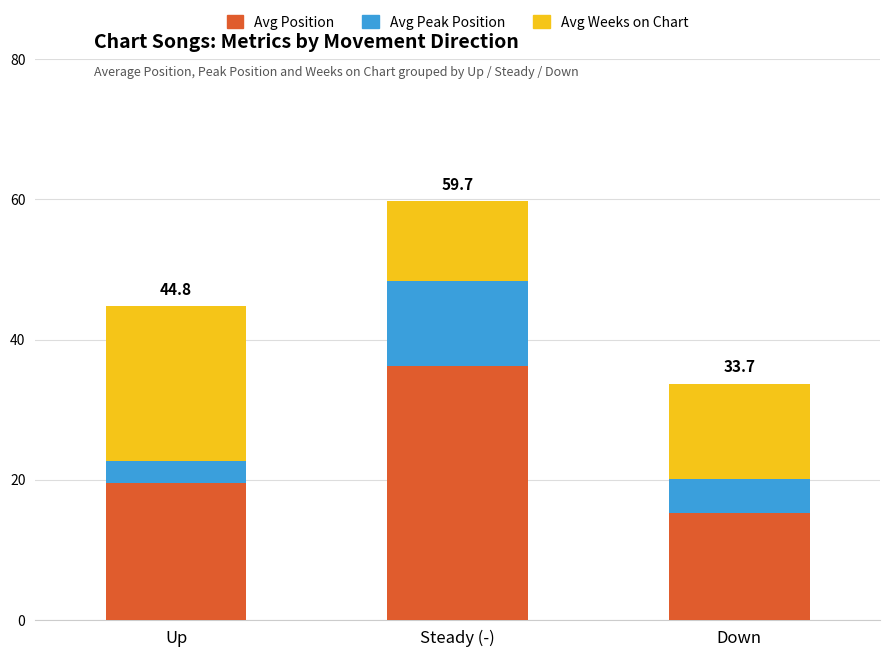

The value of Avg Position at Steady (-) is 14.7. True or false?

False